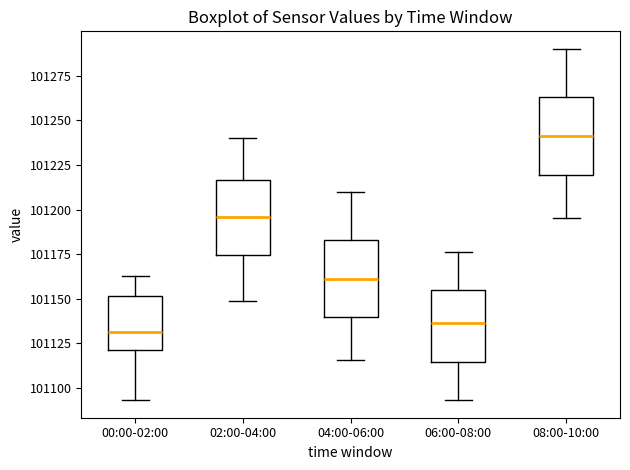

Where does the lower whisker of the box for 06:00-08:00 end on the y-axis? The values are not printed on the chart, so give them approximately, as read against the axis.

101095